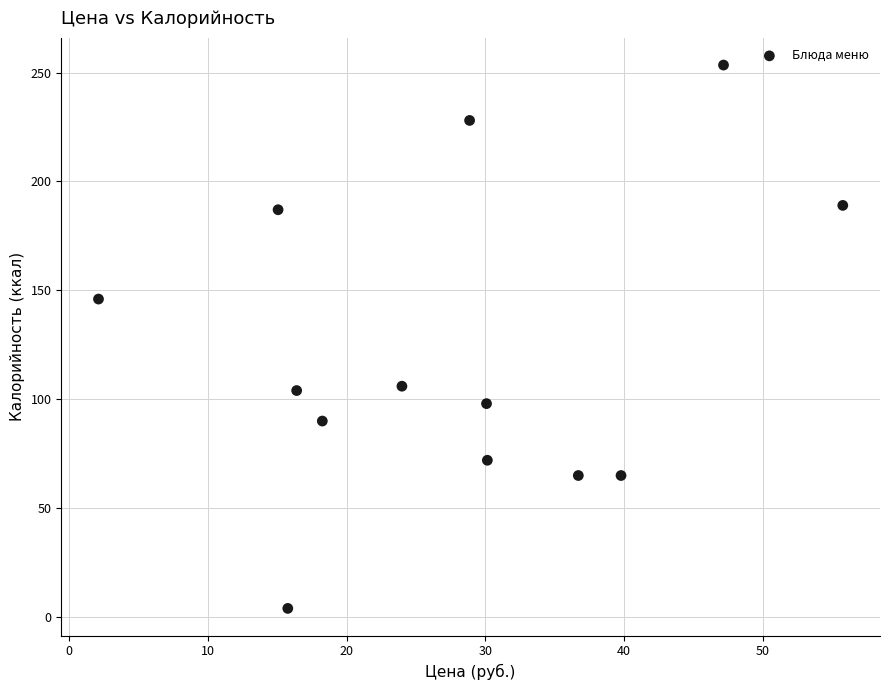

What is the range of X values (max minus min)?

53.7